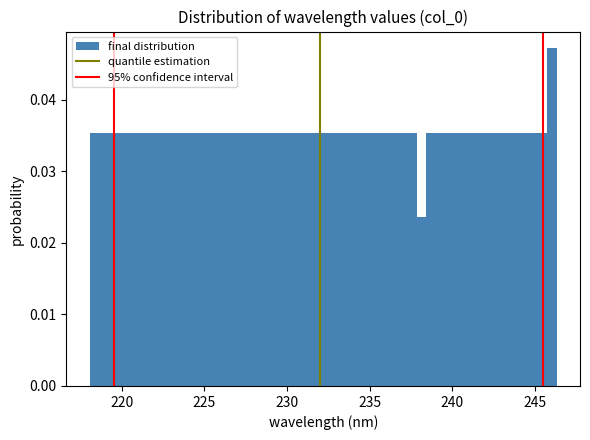

Around what value on the x-axis is the tallest bar? Give the approximate position of its centre, as read against the axis.

246.0